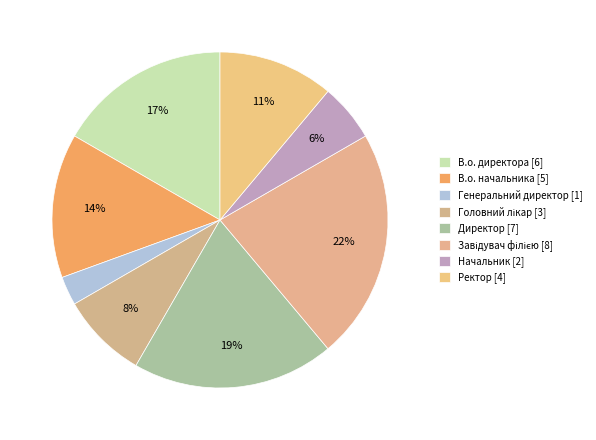

Combined, do Генеральний директор and В.о. директора account for over 50%?

No